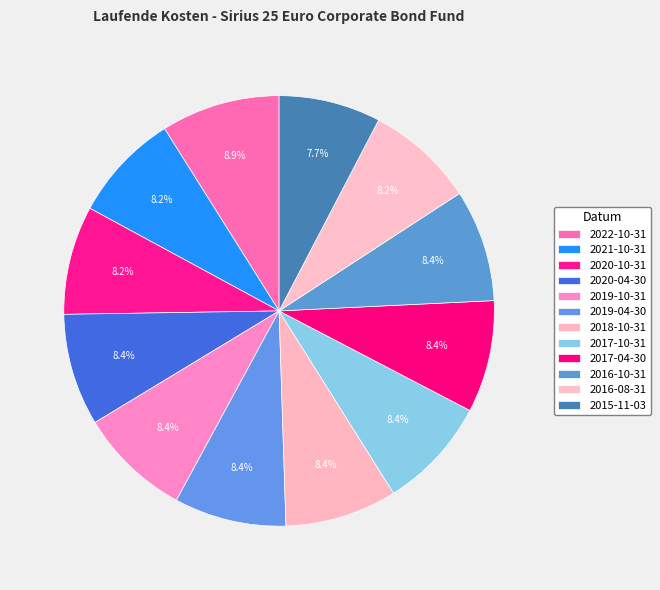

Which category has the biggest portion of the pie?

2022-10-31